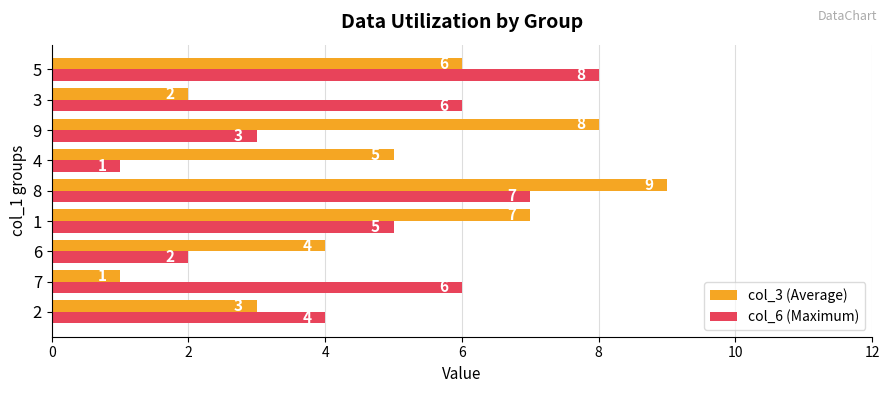

Rank the series by their maximum value, from highest to lowest.

col_3 (Average), col_6 (Maximum)